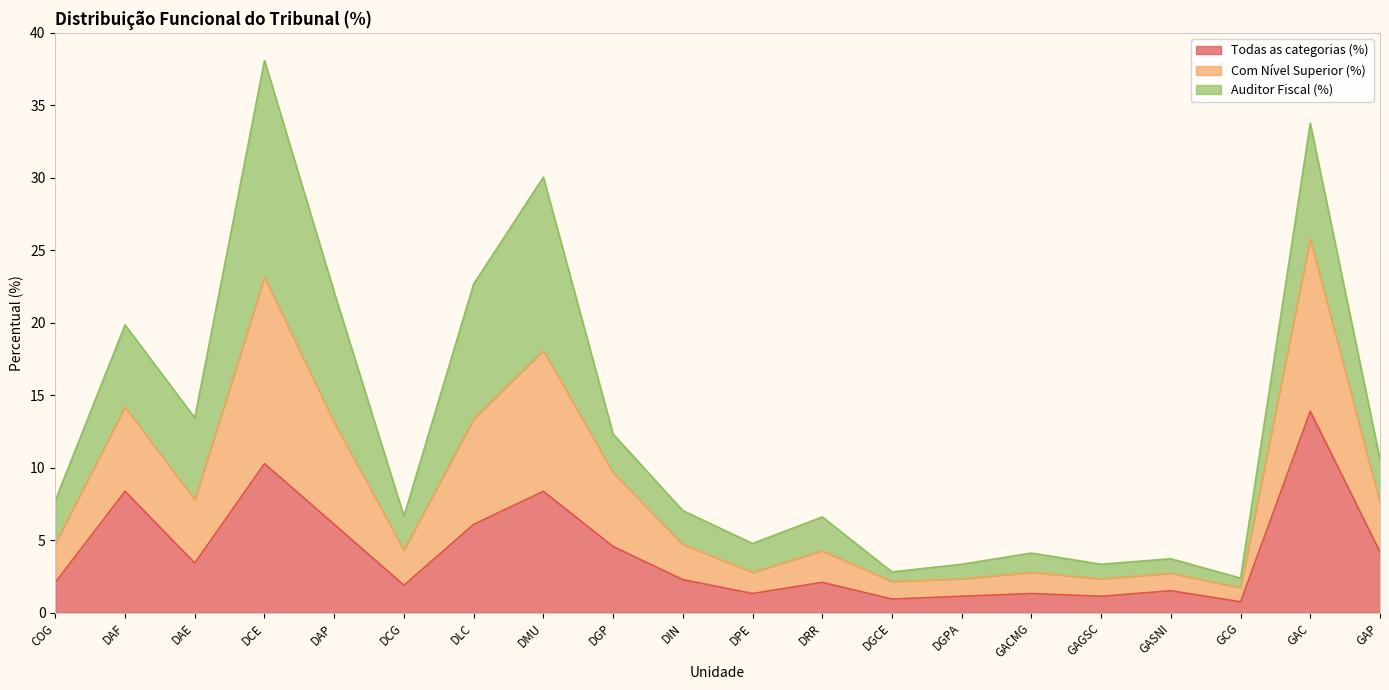

Which category has the highest value in the Todas as categorias (%) series?

GAC